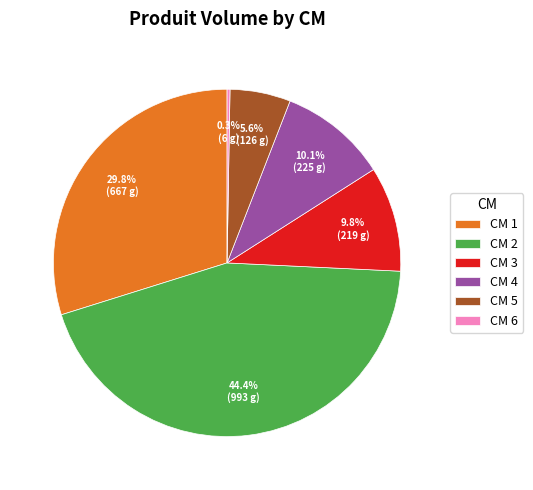

How much of the chart is everything except CM 2?

55.6%